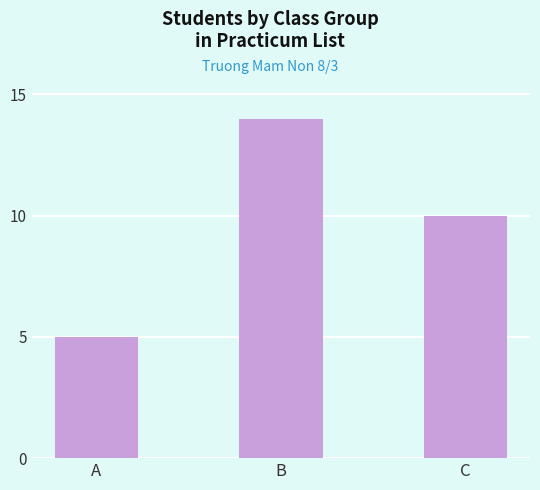

Count the number of categories in the chart.

3